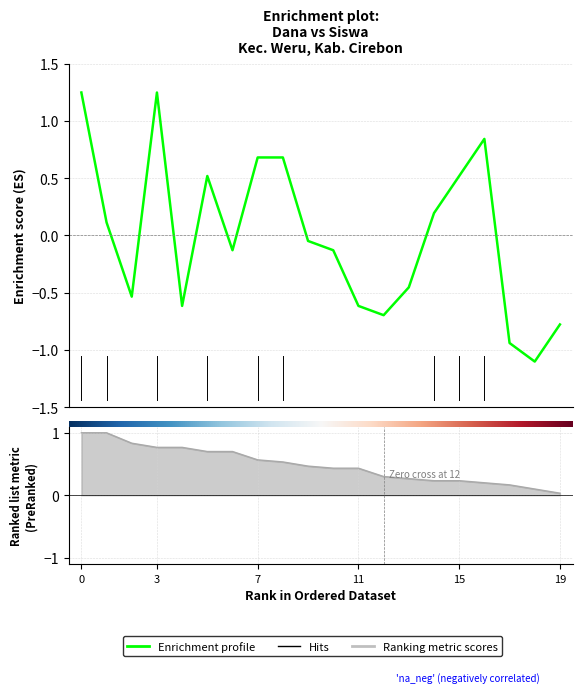

Is this an area chart (filled region under the line)?

No